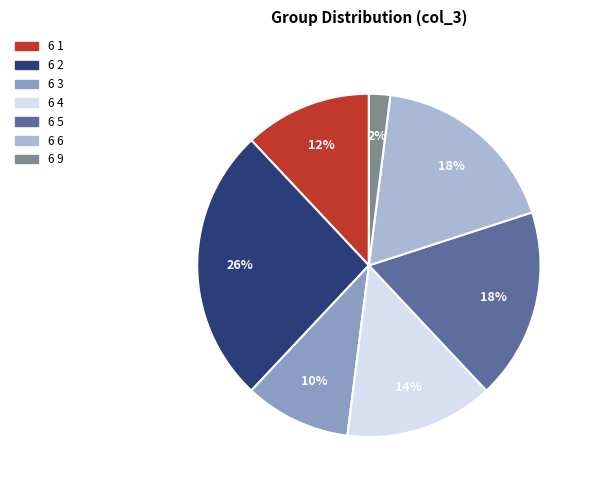

To the nearest percent, what percentage of the pie is 6 5?

18%